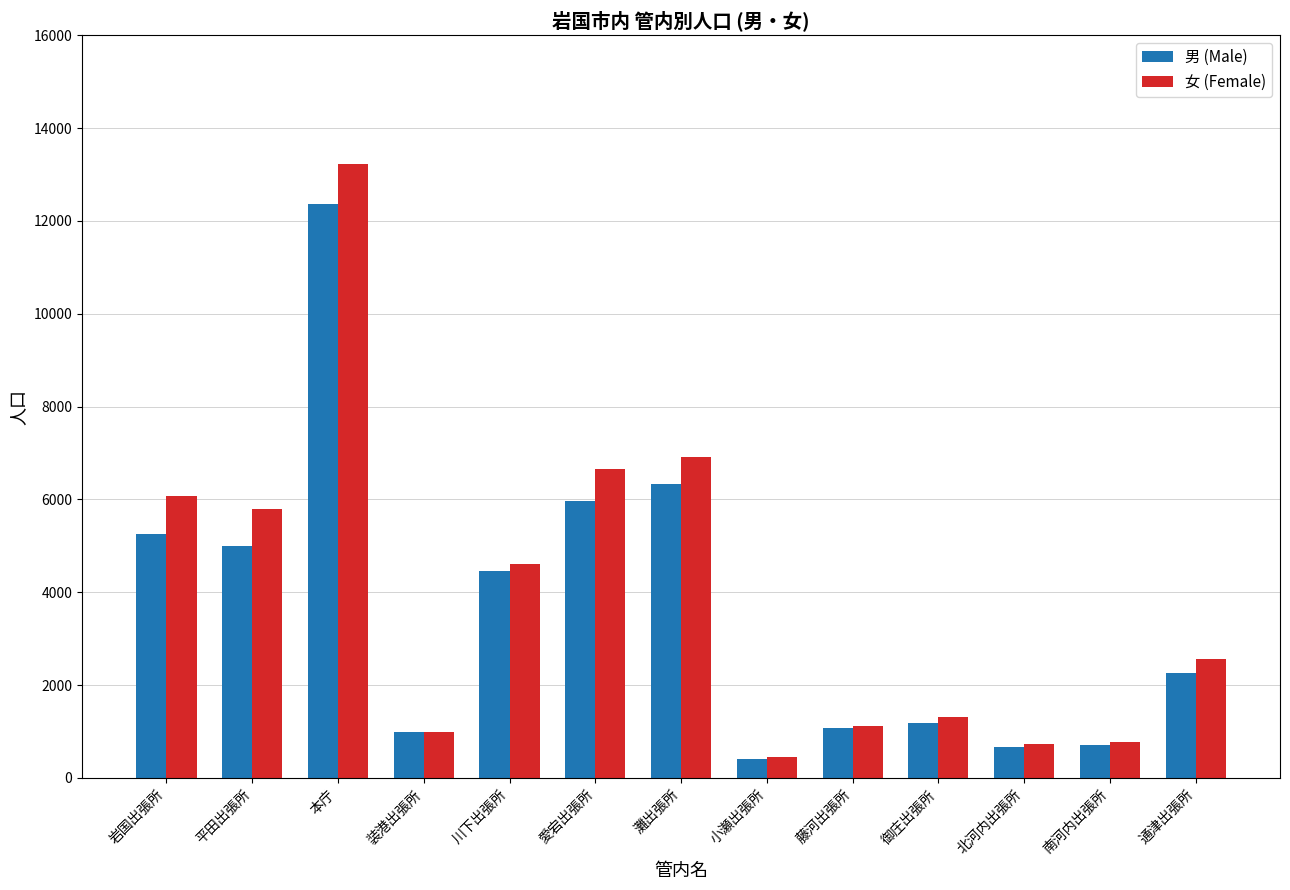

What is the value of the 女 (Female) bar at the 1st from the left?

6064